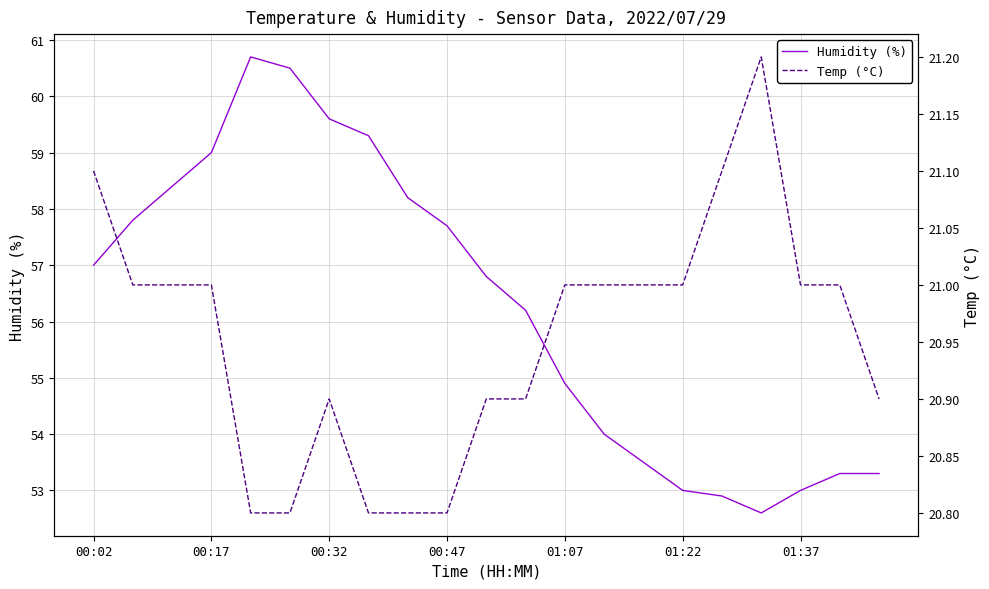

What is the highest value of the Humidity (%) series?

60.7